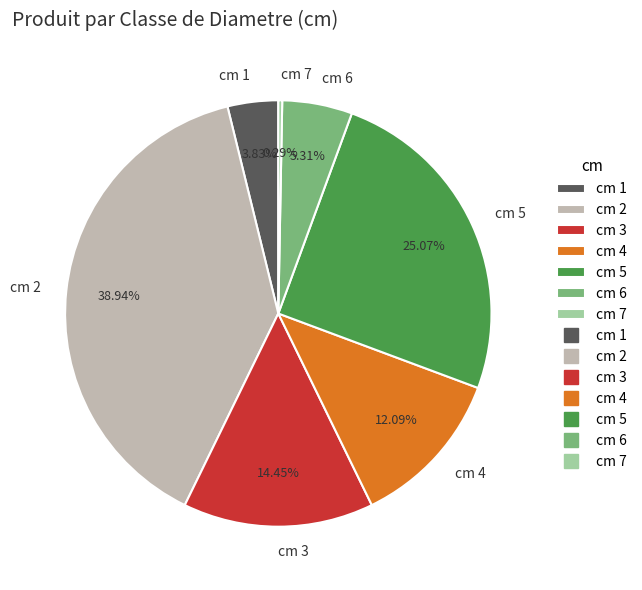

Rank the categories by value from lowest to highest.

cm 7, cm 1, cm 6, cm 4, cm 3, cm 5, cm 2